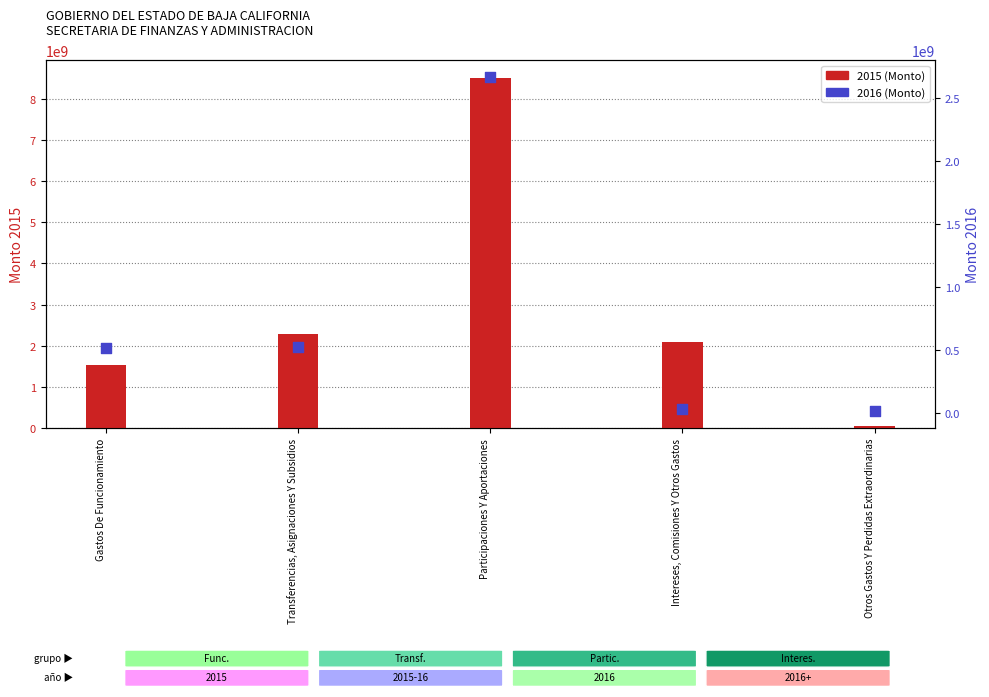

Which series contains the lowest Y value?

2016